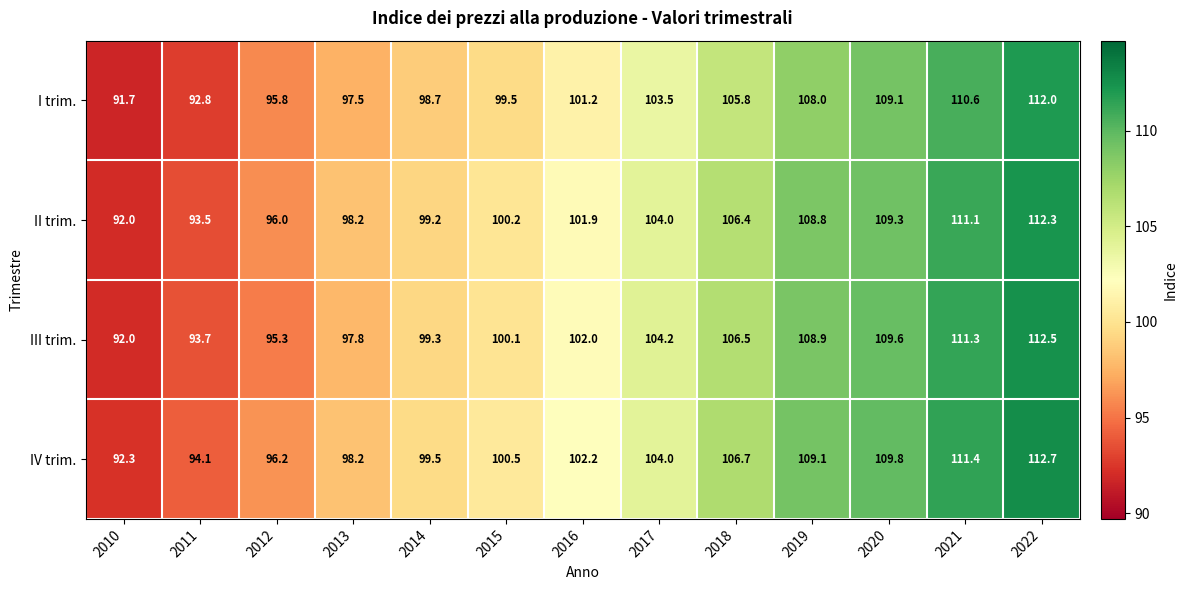

What is the spread (max minus min) of values at 2020?

0.7